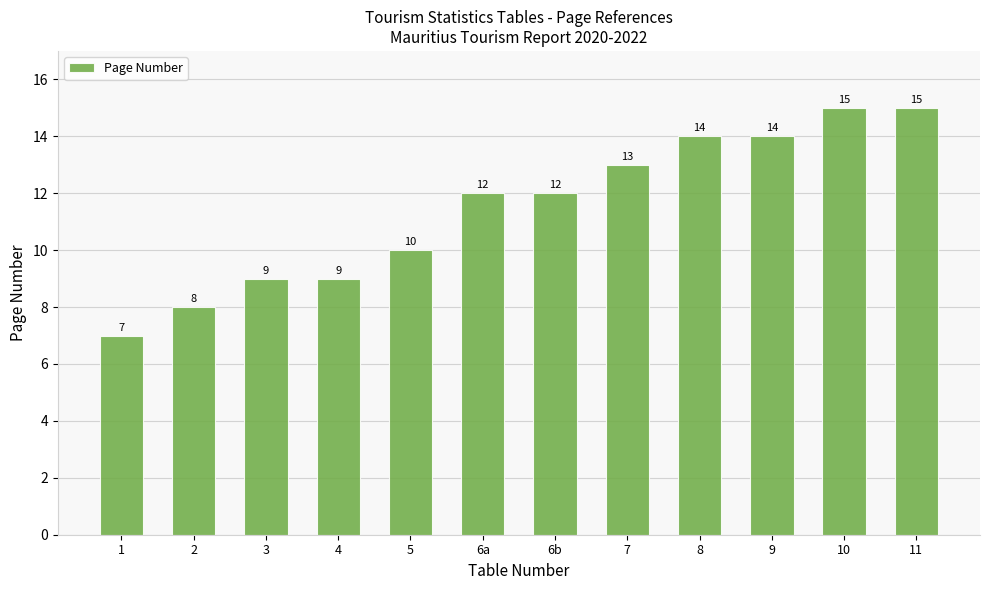

How many values are below 12?

5